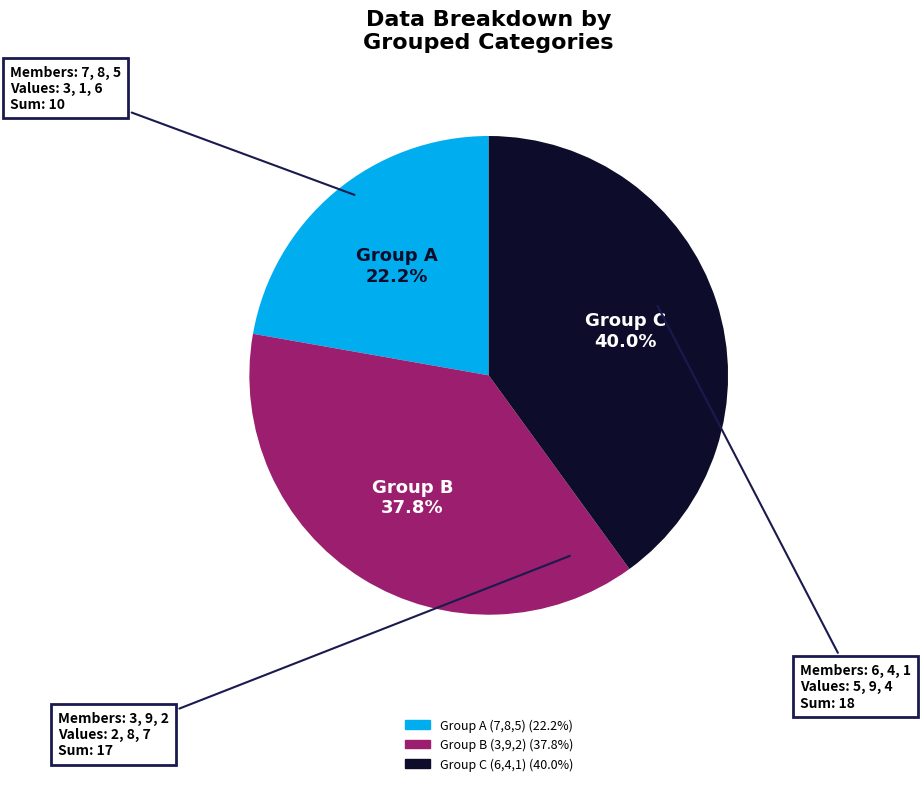

Does any single category account for the majority?

No